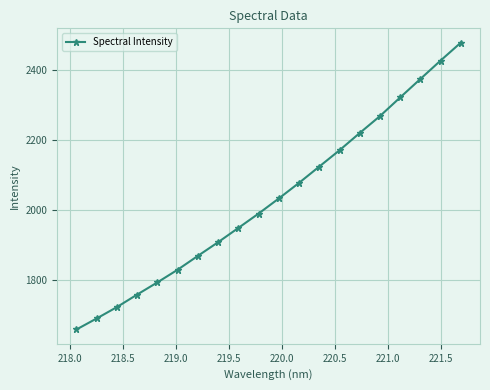

What is the average value?

2032.7